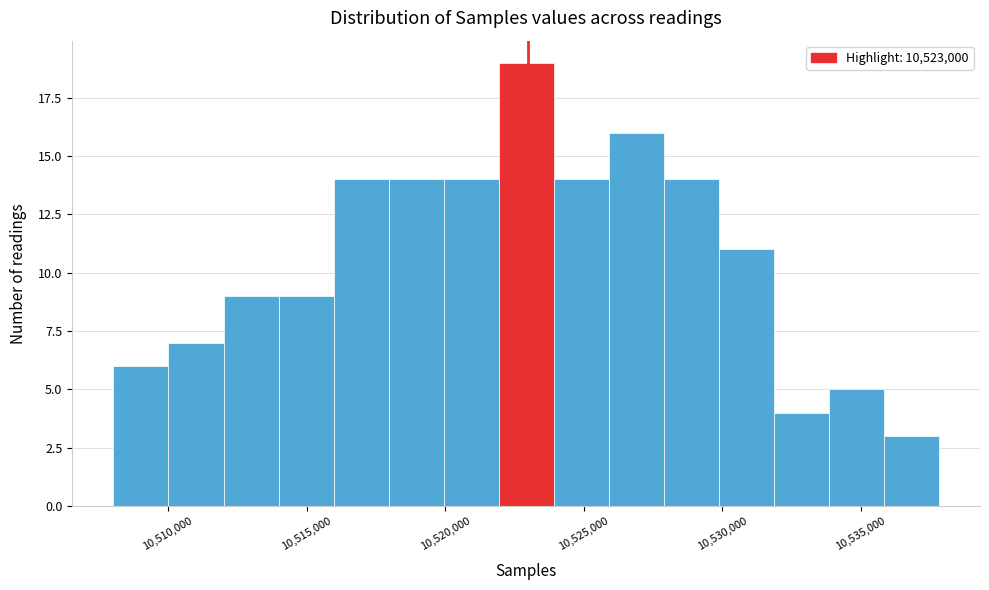

Read against the x-axis, roughly where is the centre of the tallest bar?

10523000